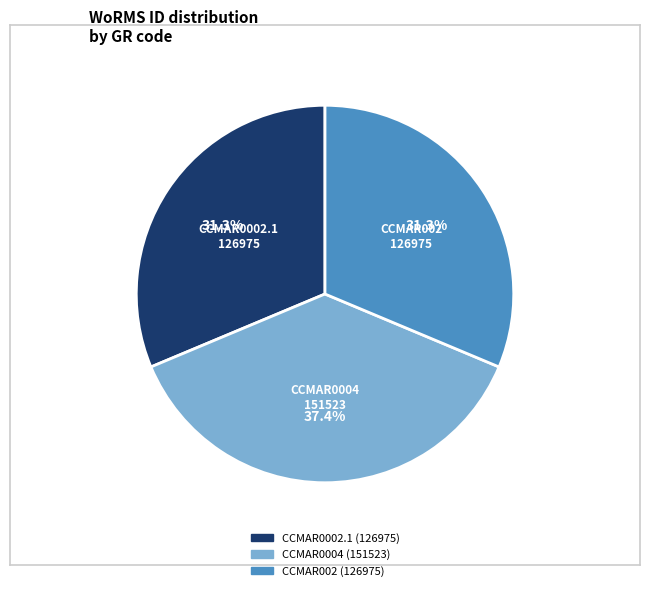

Which has a higher value, CCMAR0004 or CCMAR002?

CCMAR0004